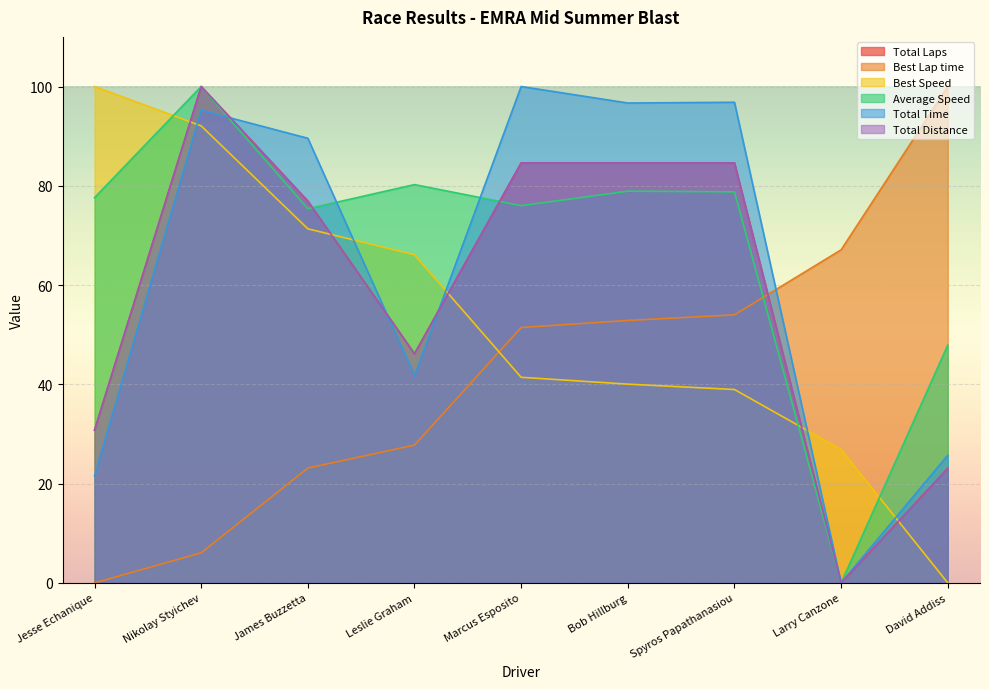

Where does the Best Speed series first go above 41?

Jesse Echanique